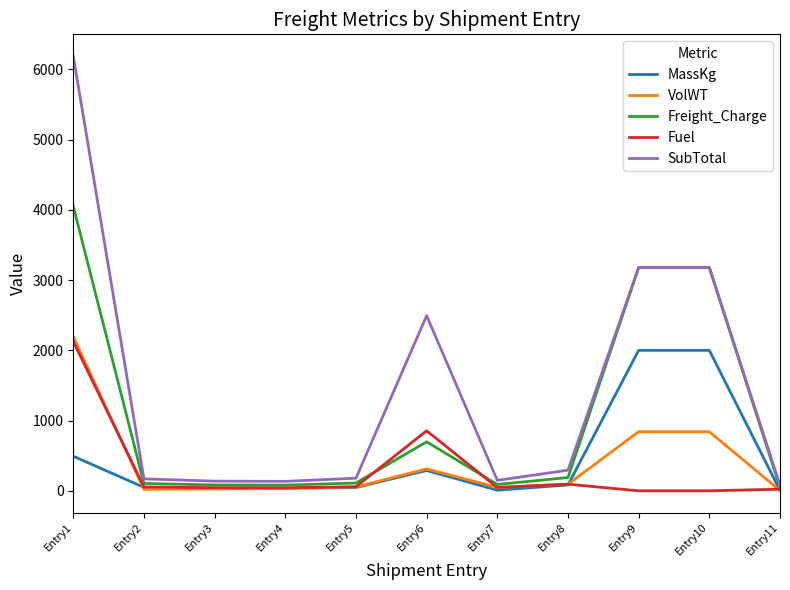

The value of MassKg at Entry9 is 1225.3. True or false?

False